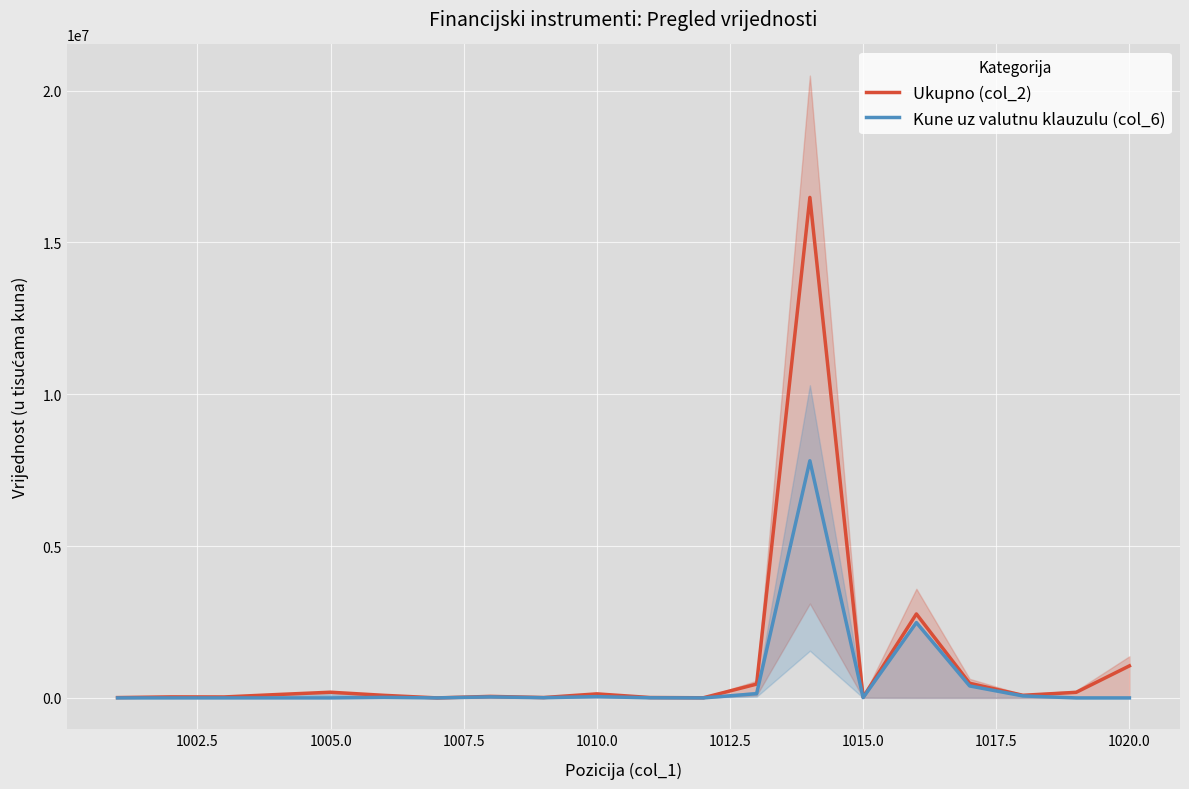

Which series has the largest total across all categories?

Ukupno (col_2)